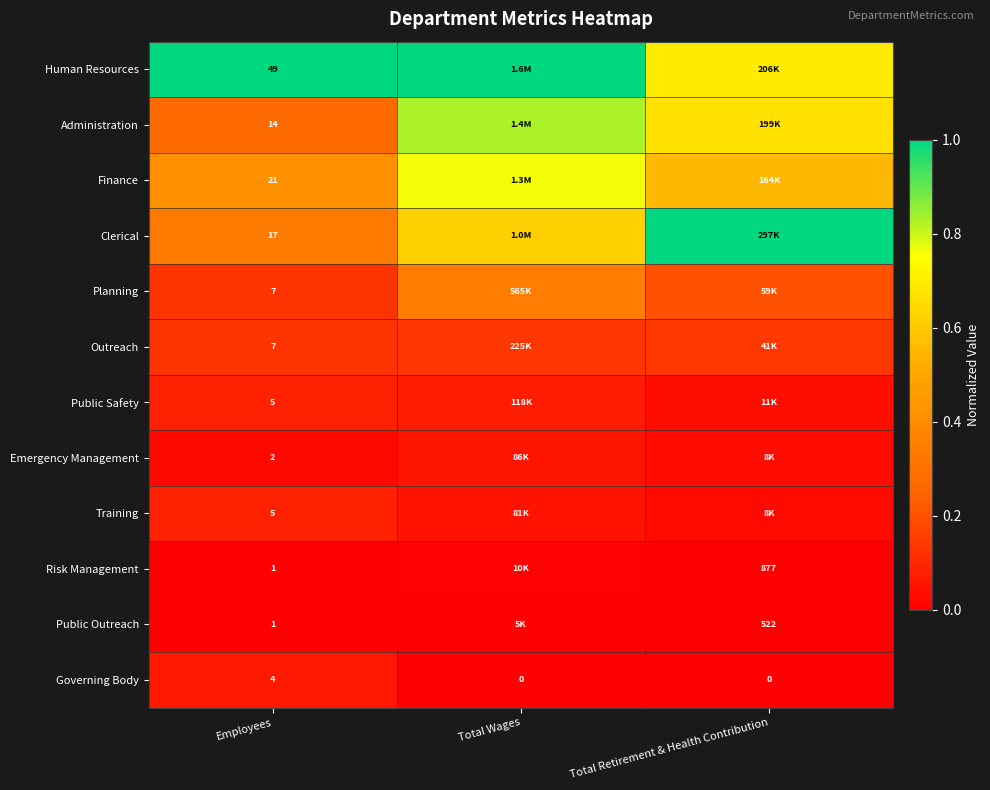

What is the total value across all series at Employees?

133.0